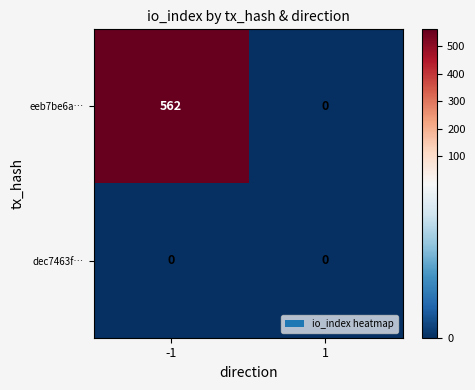

What is the average value of the eeb7be6a… series?

281